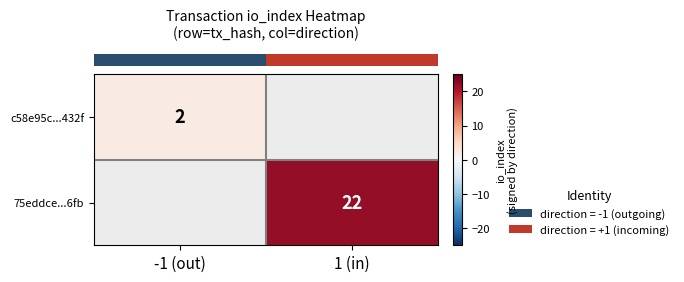

How many positive values does the row_0 series have?

1